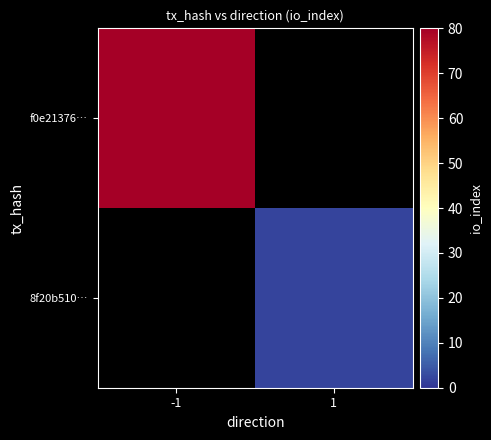

At how many categories does at least one series exceed 23?

1